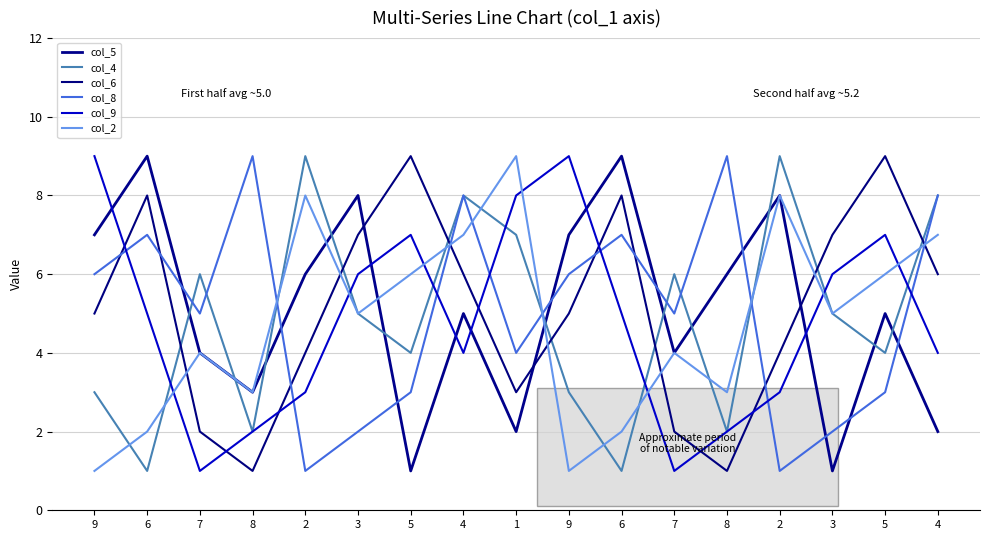

Is this an area chart (filled region under the line)?

No